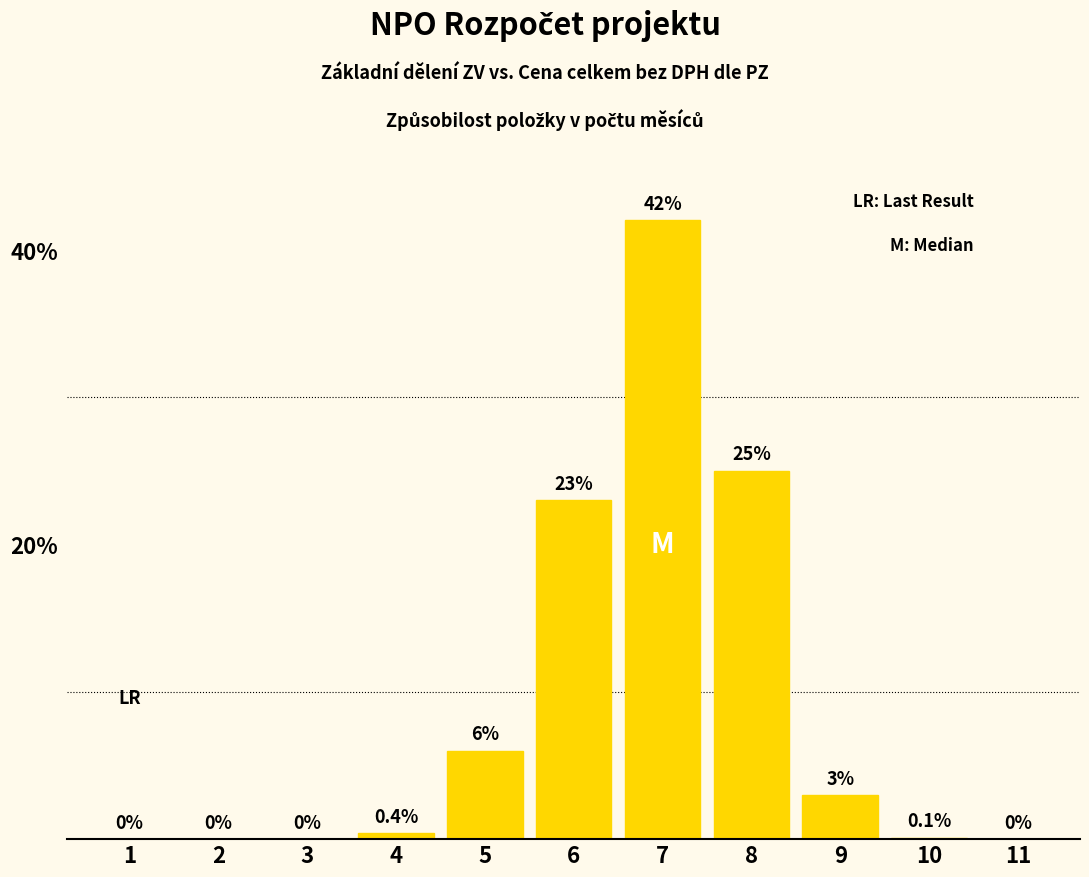

Is it true that the value at 7 is 42.0?

True